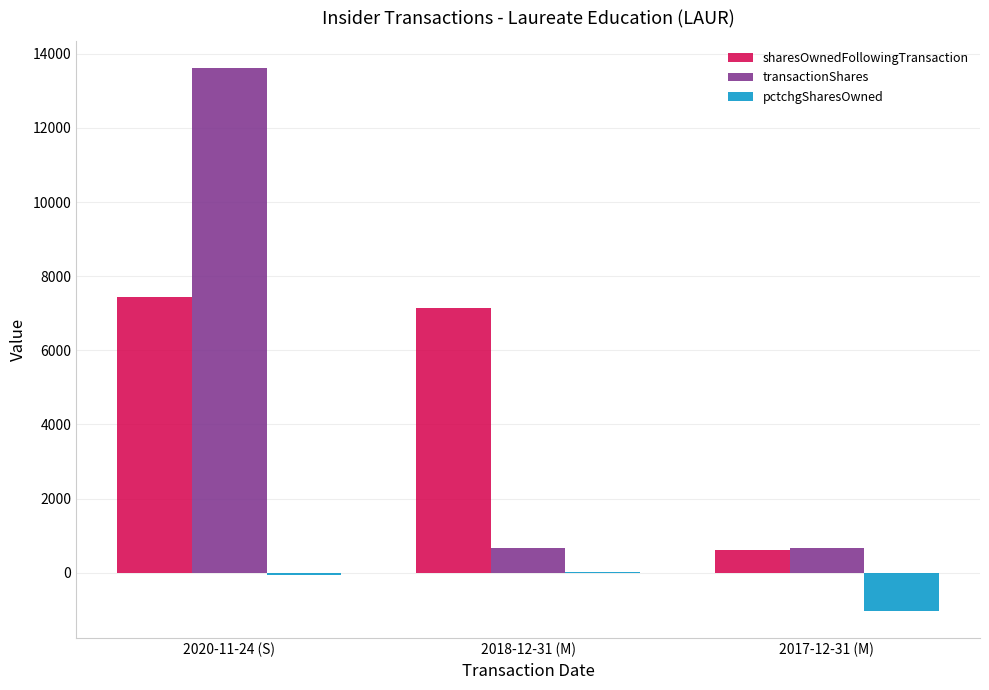

What is the maximum value shown in the chart?

13615